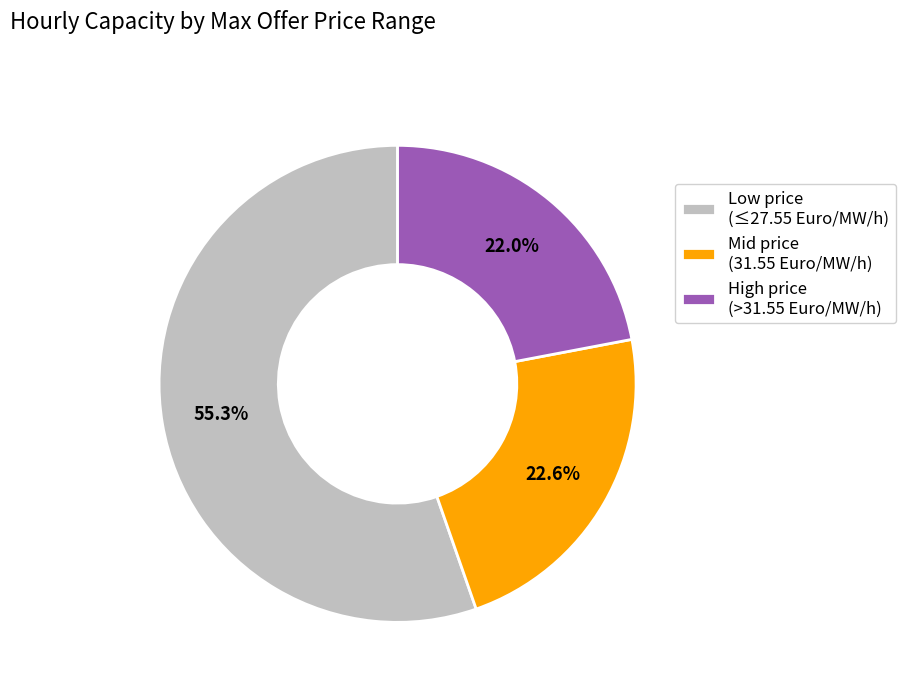

How much of the chart is everything except Mid price (31.55 Euro/MW/h)?

77.4%